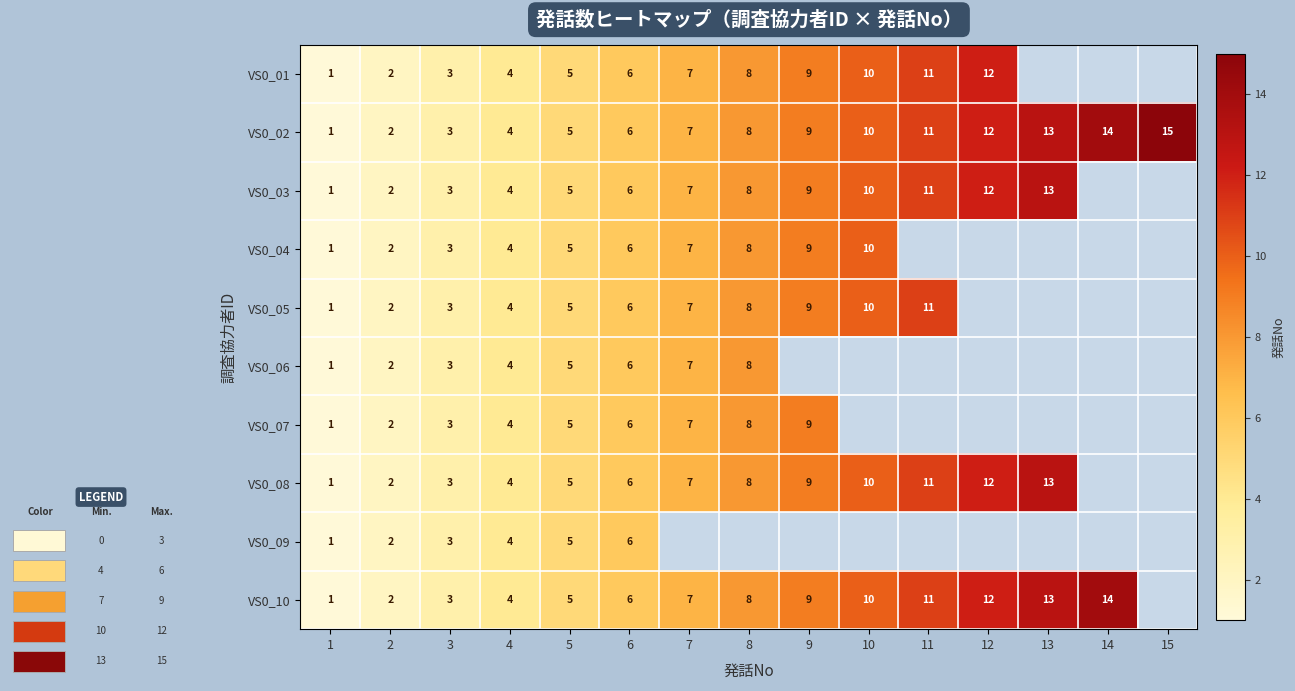

Is the value of VS0_09 at 1 greater than the value of VS0_10 at 11?

No